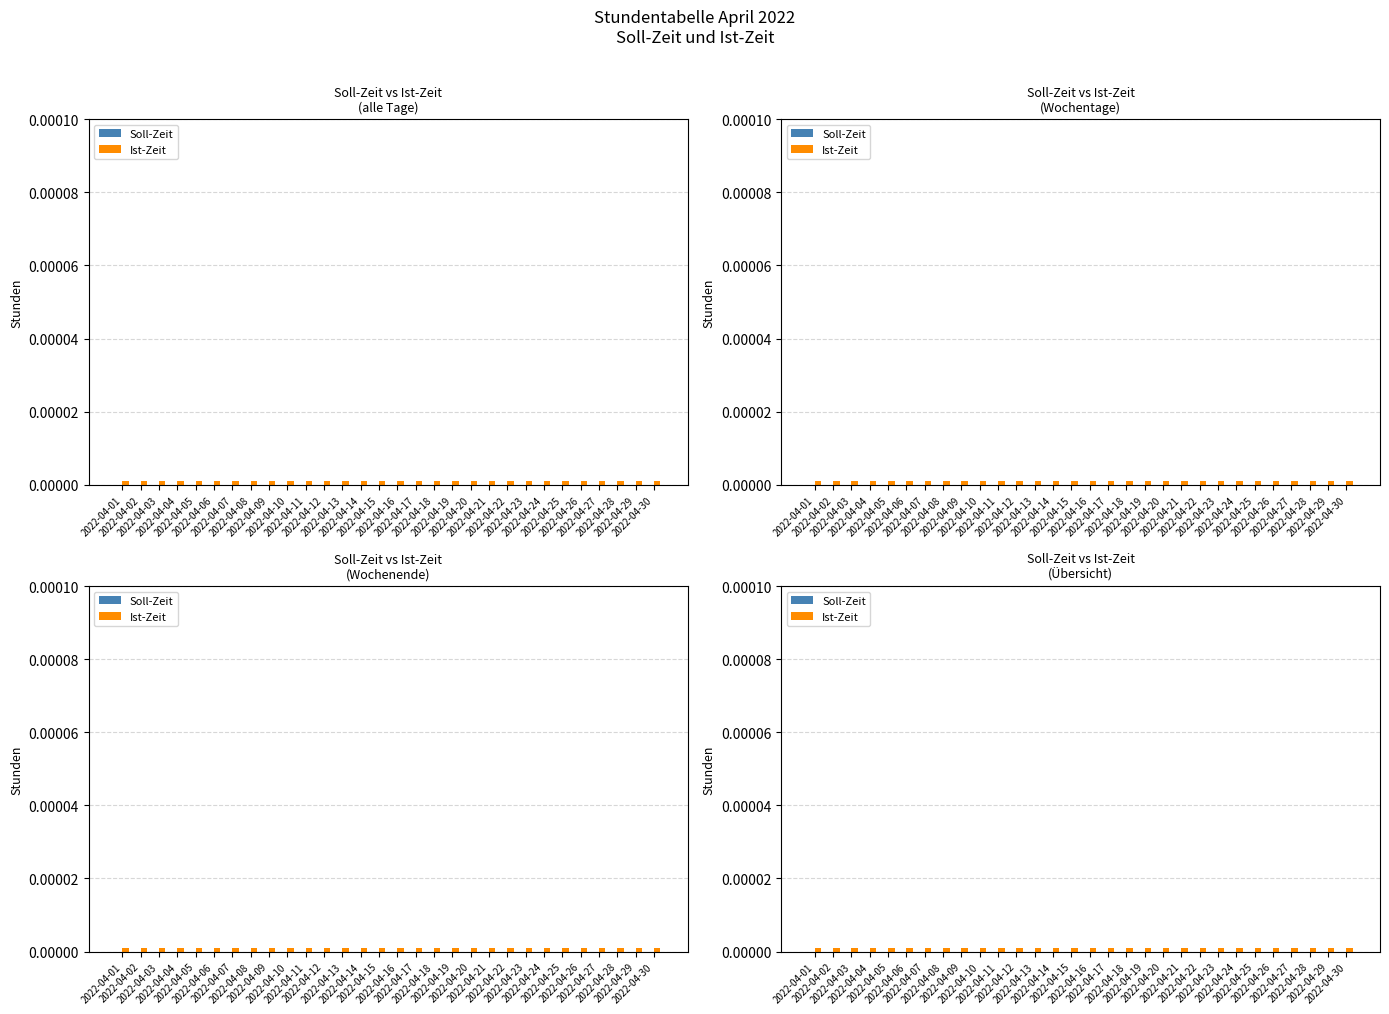

At which category does the chart reach its minimum across all series?

2022-04-01